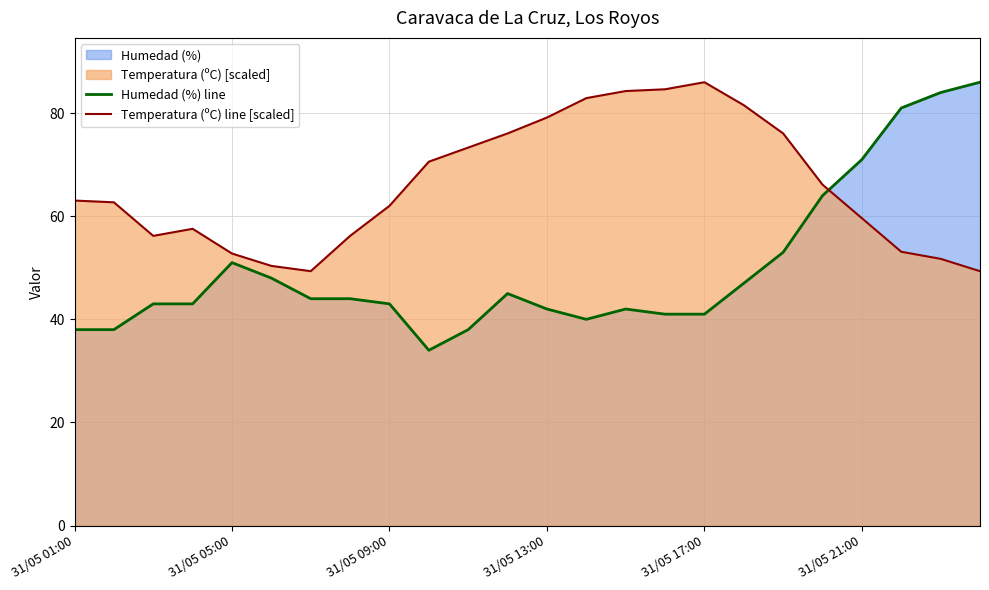

What is the minimum value shown in the chart?

34.0